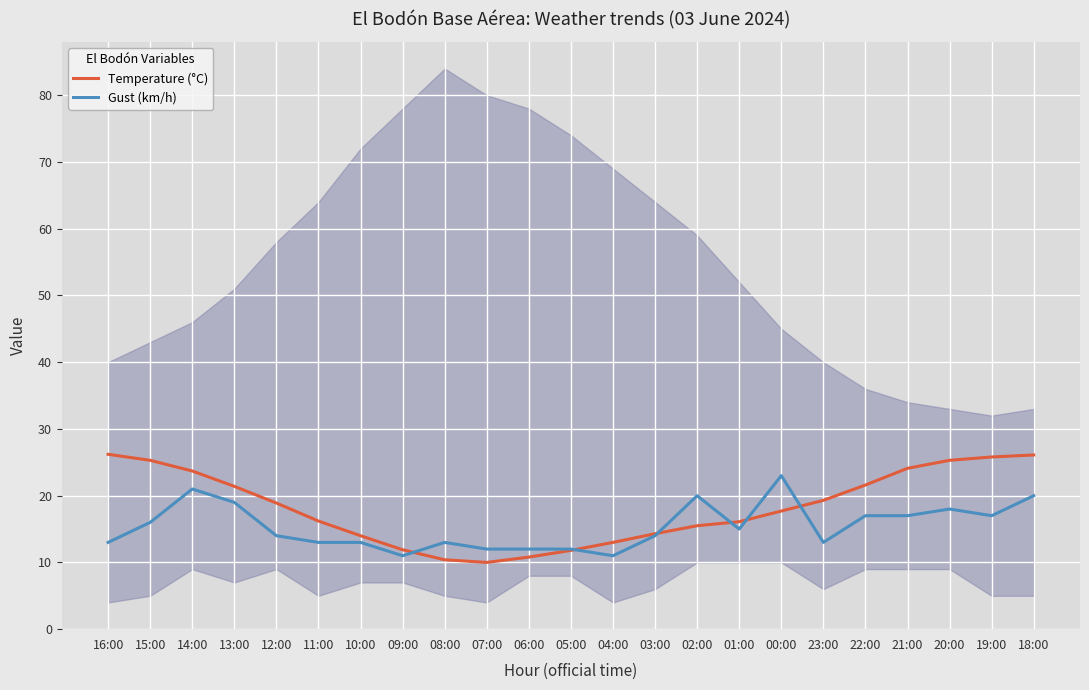

After their last crossing, which series has the higher values: Gust (km/h) or Temperature (°C)?

Temperature (°C)